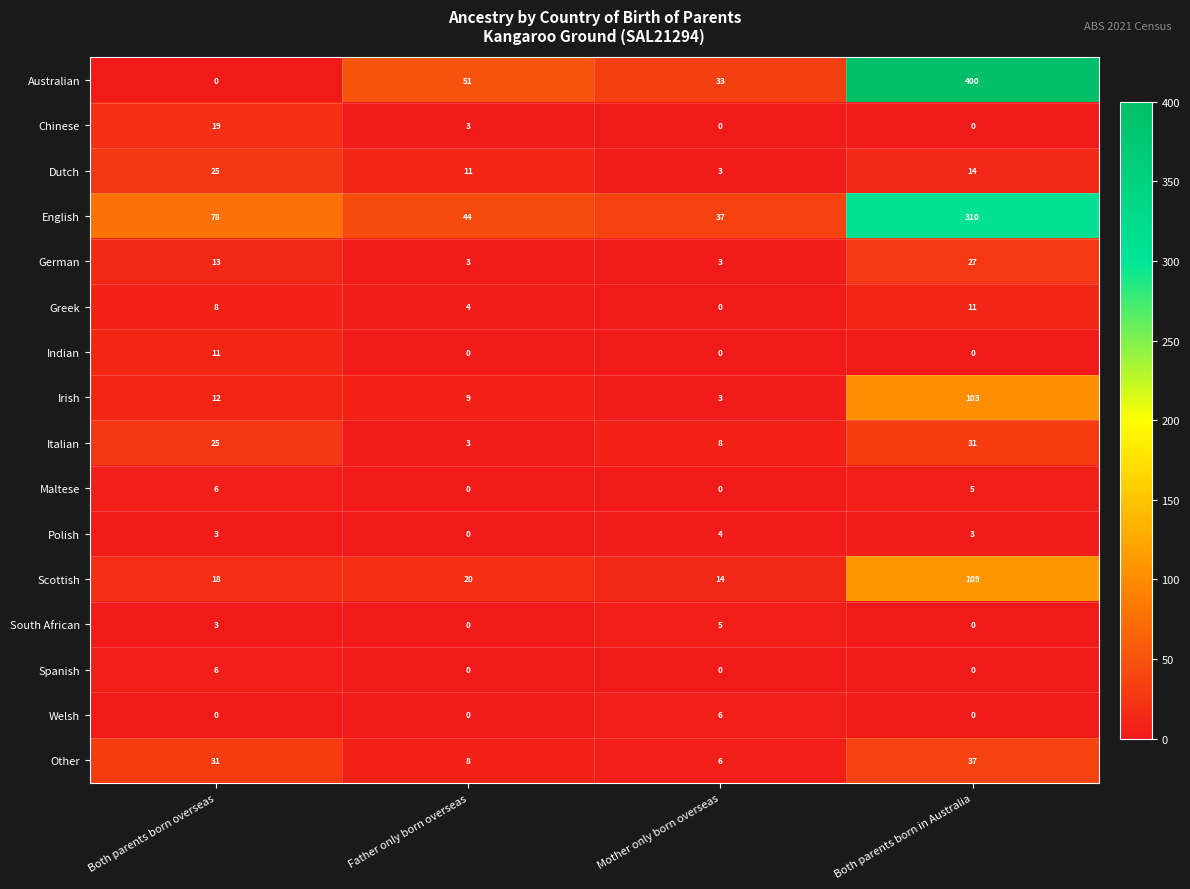

Is it true that Spanish equals 2 at Mother only born overseas?

False